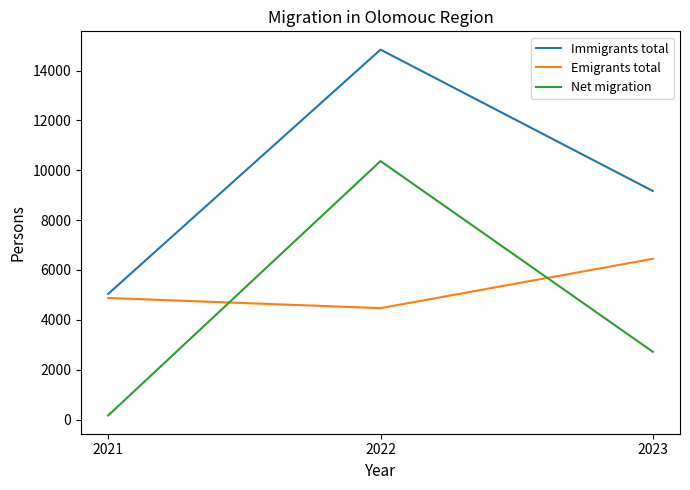

Does the chart have visible grid lines?

No